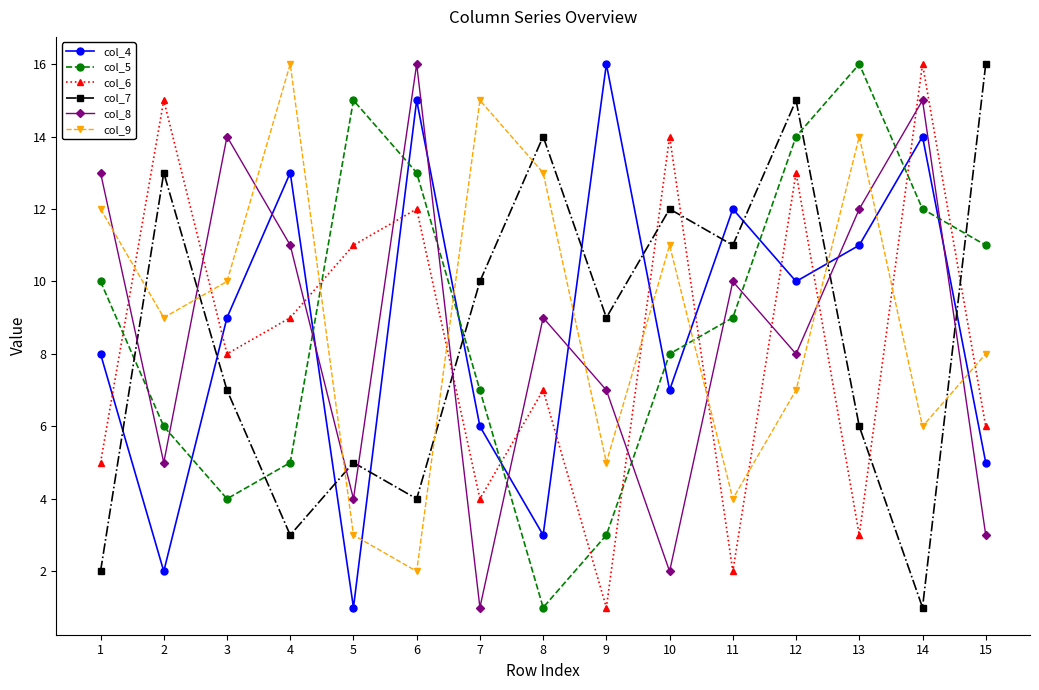

What is the sum of all col_8 values?

130